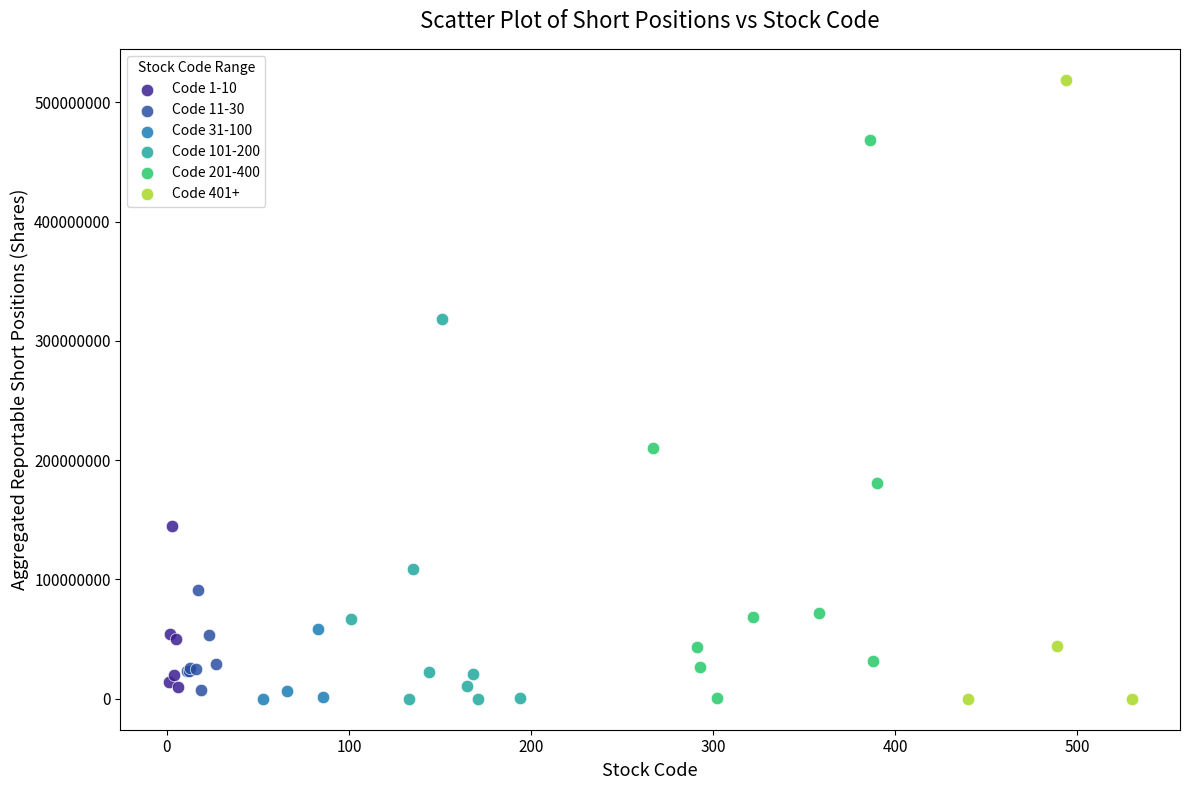

Which series contains the highest Y value?

Code 401+